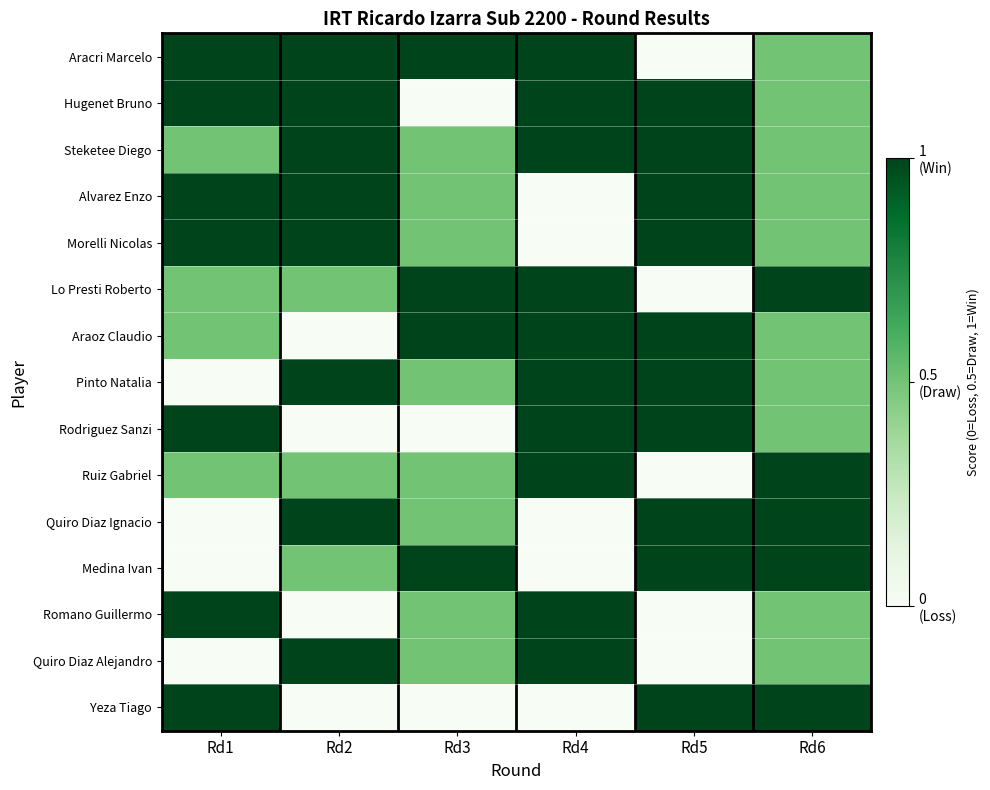

Rank the series by their maximum value, from lowest to highest.

Aracri Marcelo, Hugenet Bruno, Steketee Diego, Alvarez Enzo, Morelli Nicolas, Lo Presti Roberto, Araoz Claudio, Pinto Natalia, Rodriguez Sanzi, Ruiz Gabriel, Quiro Diaz Ignacio, Medina Ivan, Romano Guillermo, Quiro Diaz Alejandro, Yeza Tiago